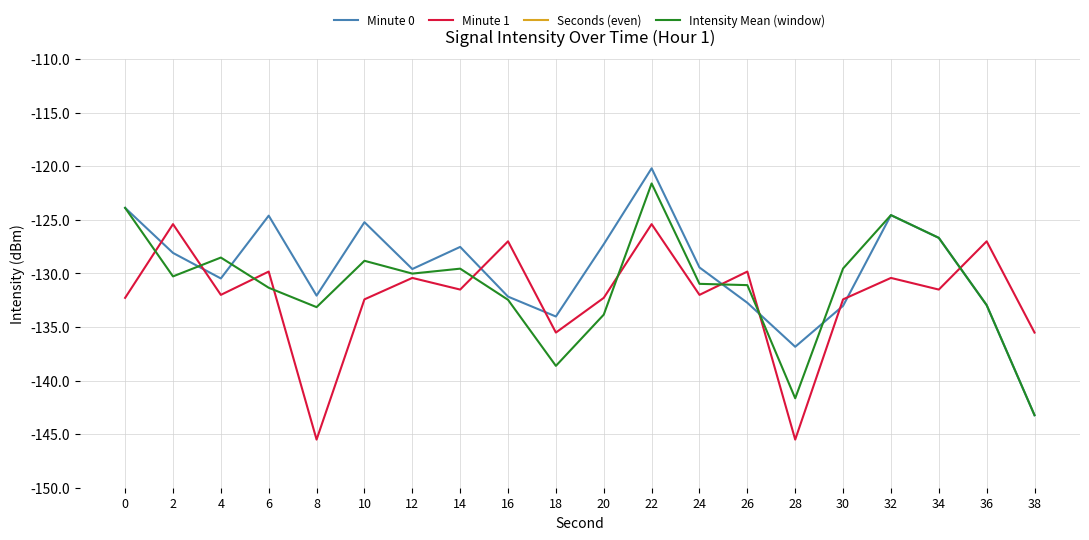

True or false: Minute 0 has more than 1 points higher than both neighbors.

True